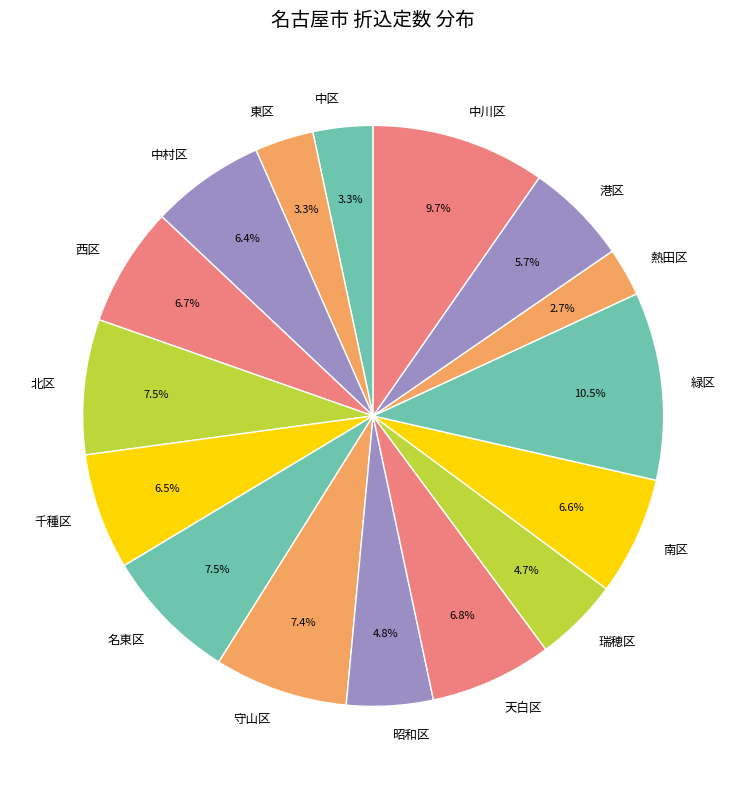

What is the smallest slice in the pie chart?

熱田区